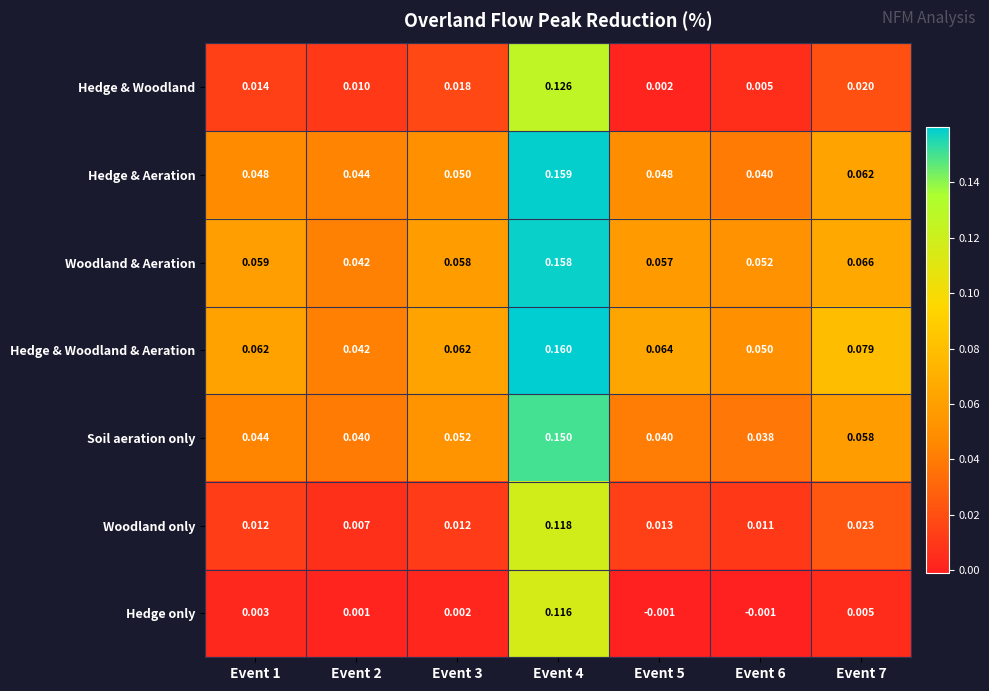

Which series has the widest spread of values?

Hedge & Woodland